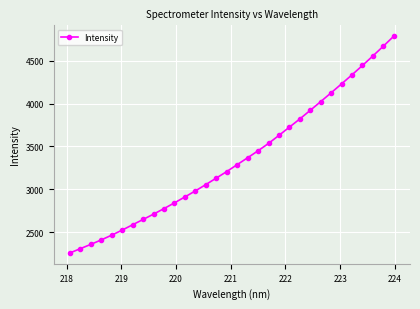

What is the greatest value displayed?

4788.0